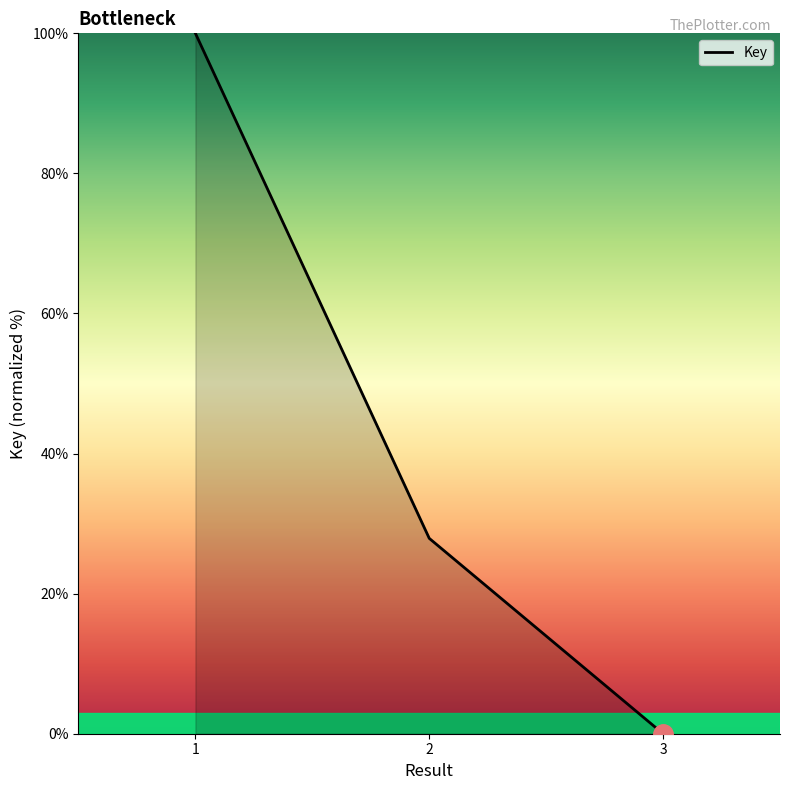

What is the difference between the values at 3 and 1?

100.0